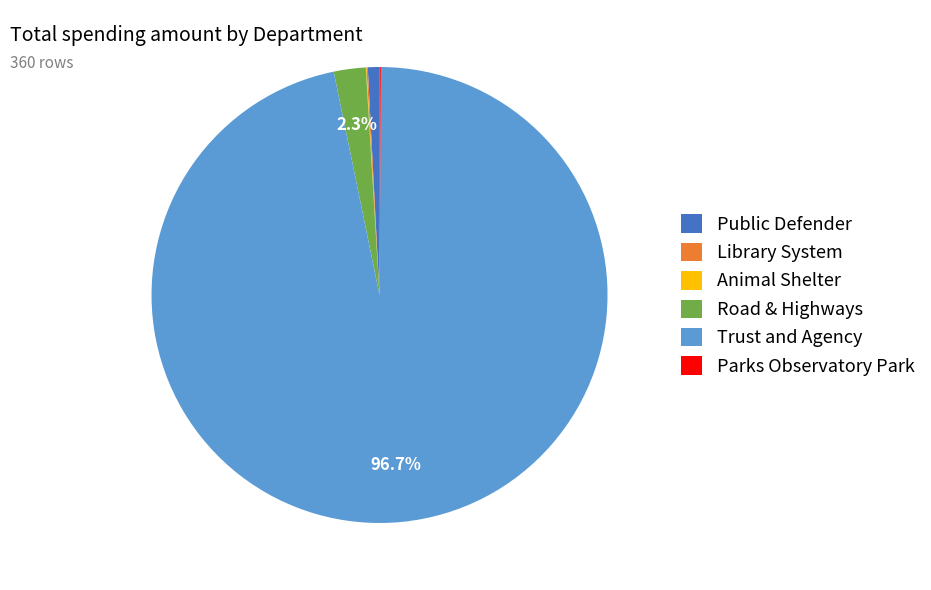

To the nearest percent, what is the average slice percentage?

17%